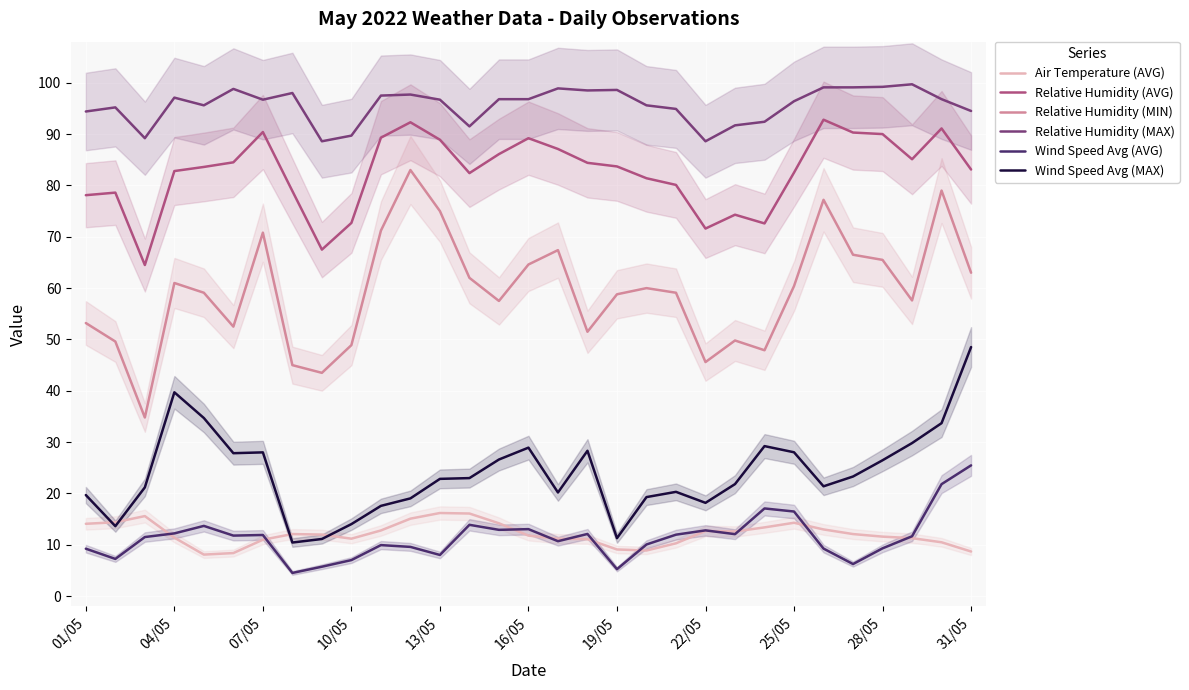

Which series has the largest range (max minus min)?

Relative Humidity (MIN)